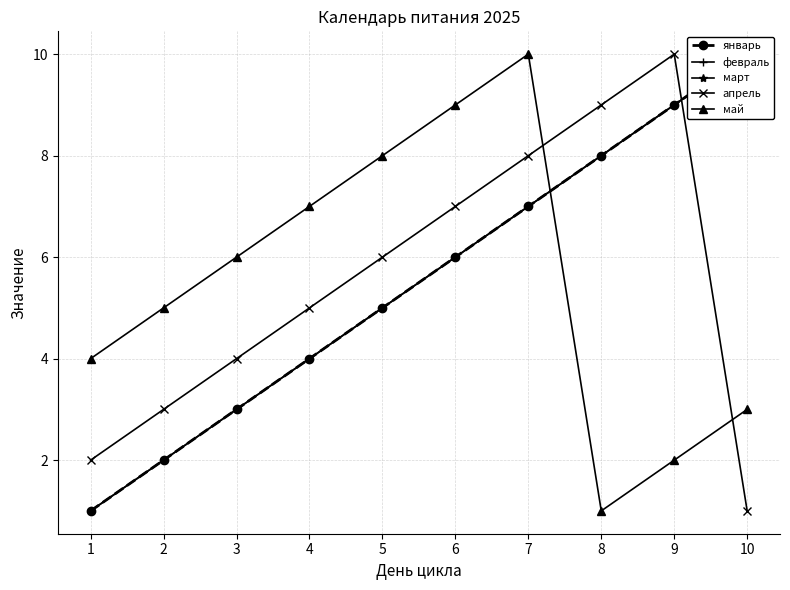

True or false: май has more than 2 points higher than both neighbors.

False